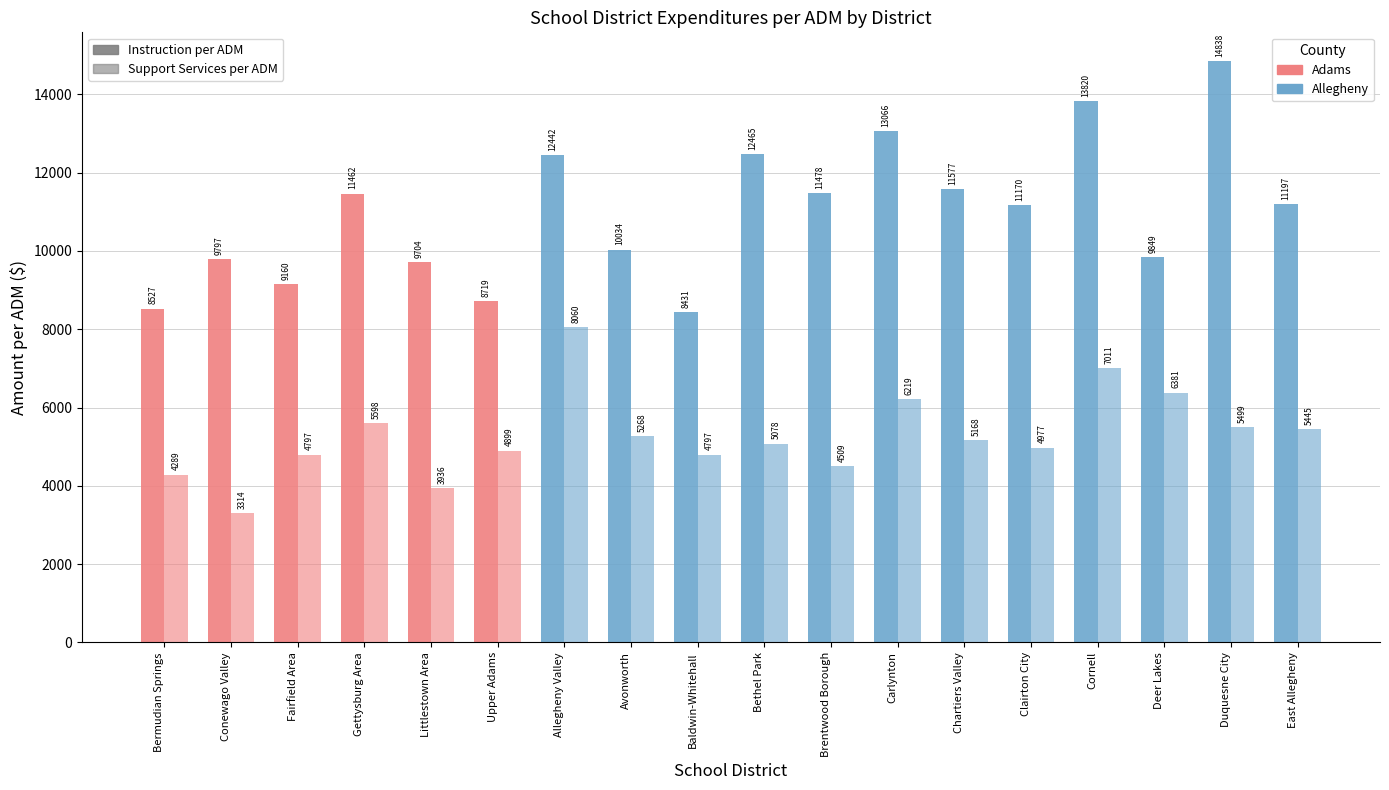

What is the highest value of the Support Services per ADM series?

8060.7